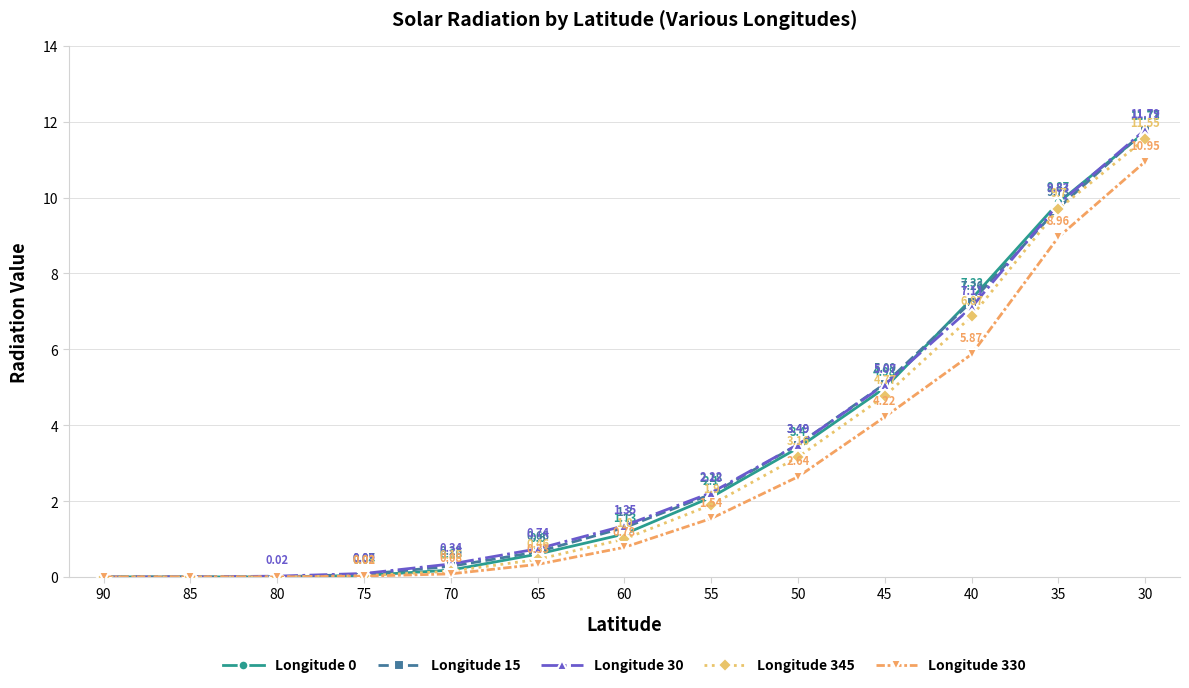

Is it true that Longitude 330 equals 0.0 at 90?

True